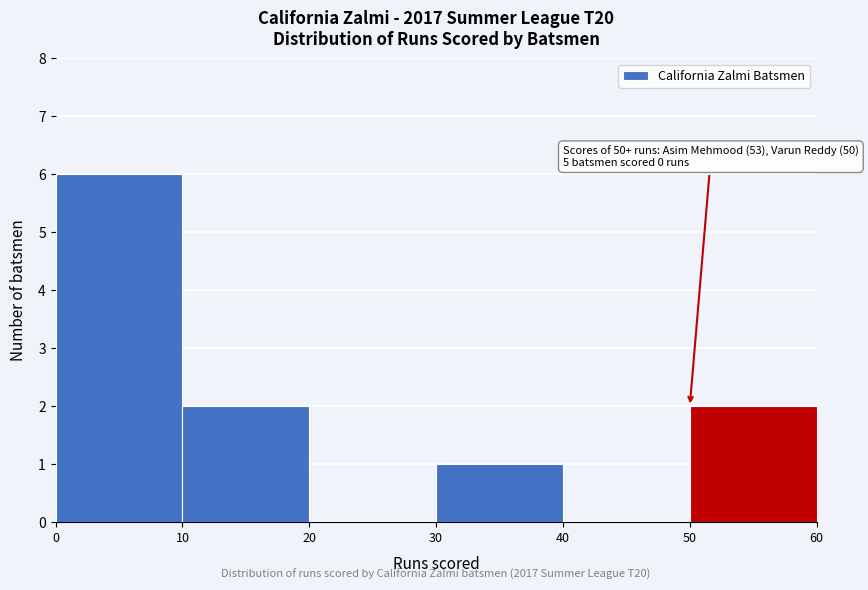

Over which range of the x-axis is the bar tallest?

0 to 10